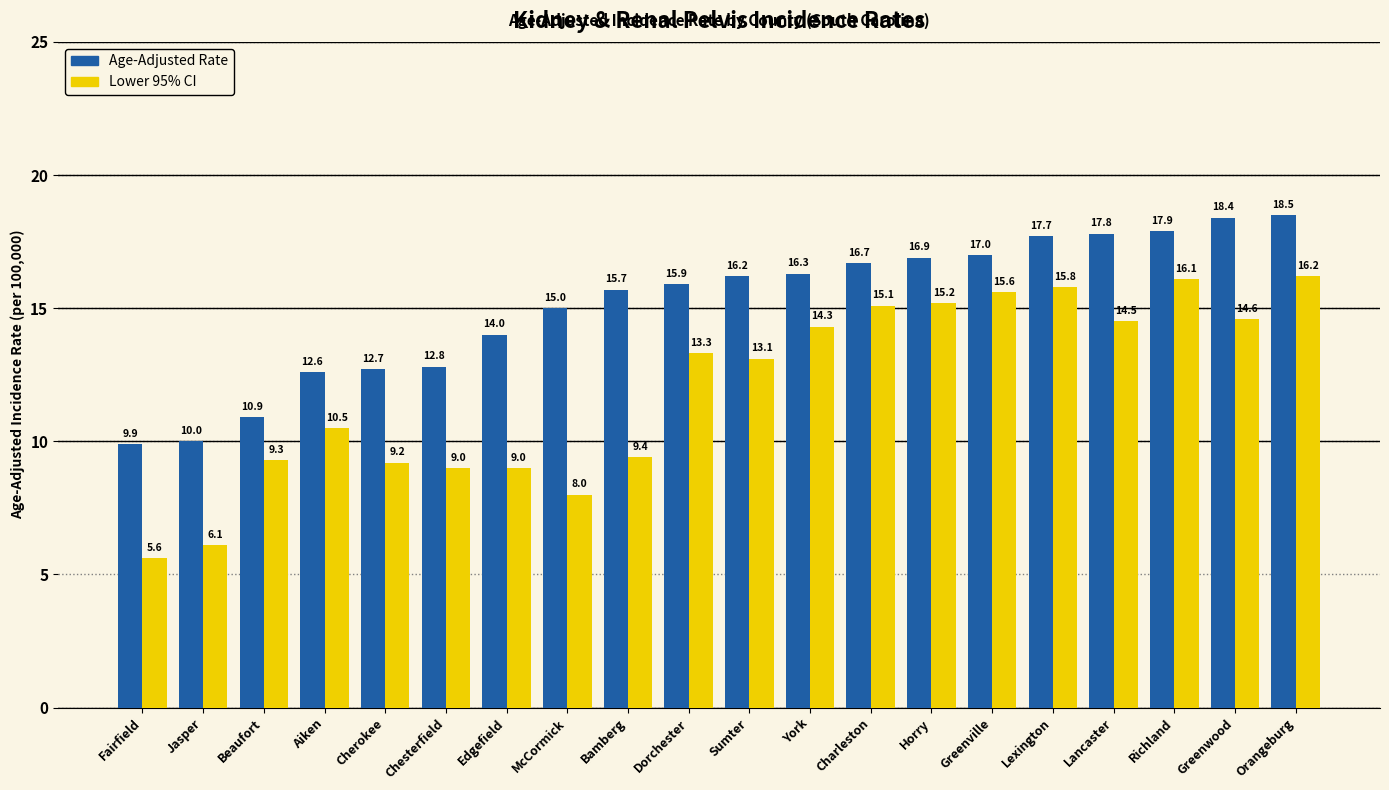

What is the difference between the Age-Adjusted Rate values at Richland and Aiken?

5.3